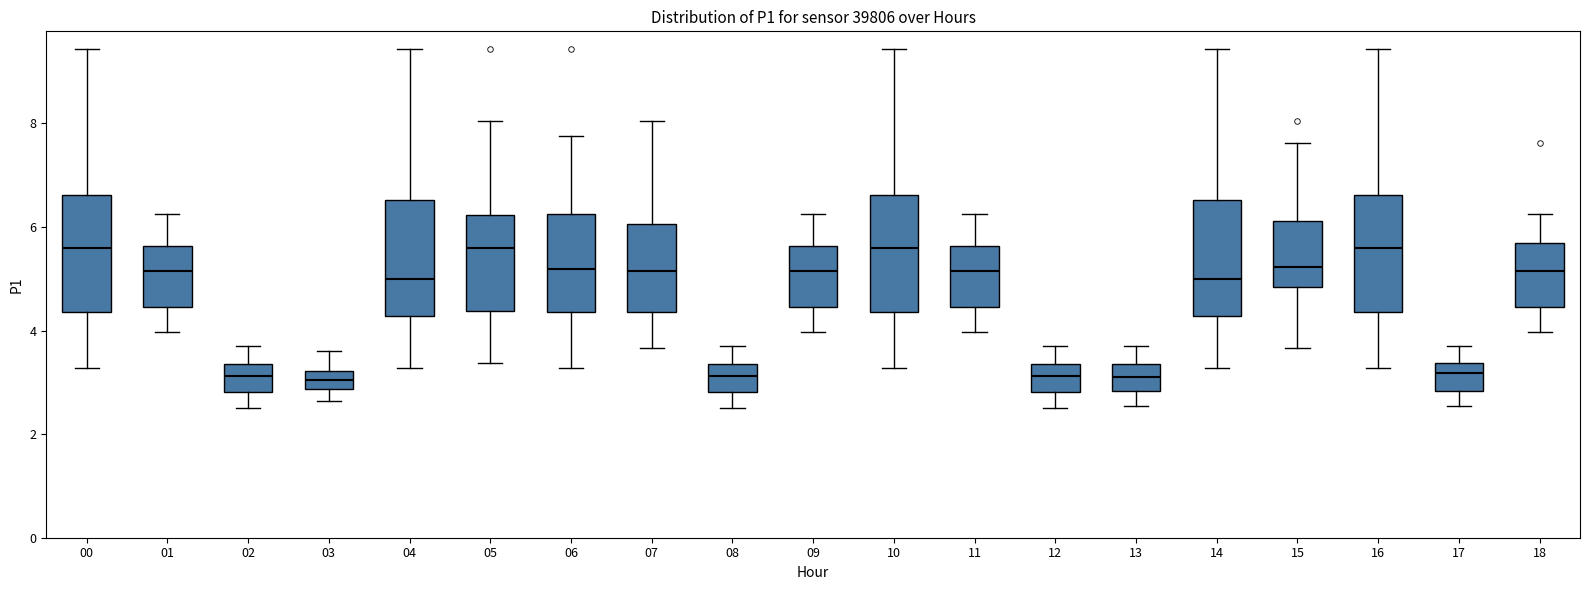

Reading left to right, read every box against the y-axis: the position of its median line, the range the box covers, and the ends of its whiskers. The values are not printed on the chart, so give them approximately, as read against the axis.

00: median 5.6, box 4.4 to 6.6, whiskers 3.2 to 9.4
01: median 5.2, box 4.4 to 5.6, whiskers 4.0 to 6.2
02: median 3.2, box 2.8 to 3.4, whiskers 2.6 to 3.8
03: median 3.0, box 2.8 to 3.2, whiskers 2.6 to 3.6
04: median 5.0, box 4.2 to 6.6, whiskers 3.2 to 9.4
05: median 5.6, box 4.4 to 6.2, whiskers 3.4 to 8.0
06: median 5.2, box 4.4 to 6.2, whiskers 3.2 to 7.8
07: median 5.2, box 4.4 to 6.0, whiskers 3.6 to 8.0
08: median 3.2, box 2.8 to 3.4, whiskers 2.6 to 3.8
09: median 5.2, box 4.4 to 5.6, whiskers 4.0 to 6.2
10: median 5.6, box 4.4 to 6.6, whiskers 3.2 to 9.4
11: median 5.2, box 4.4 to 5.6, whiskers 4.0 to 6.2
12: median 3.2, box 2.8 to 3.4, whiskers 2.6 to 3.8
13: median 3.2, box 2.8 to 3.4, whiskers 2.6 to 3.8
14: median 5.0, box 4.2 to 6.6, whiskers 3.2 to 9.4
15: median 5.2, box 4.8 to 6.2, whiskers 3.6 to 7.6
16: median 5.6, box 4.4 to 6.6, whiskers 3.2 to 9.4
17: median 3.2, box 2.8 to 3.4, whiskers 2.6 to 3.8
18: median 5.2, box 4.4 to 5.6, whiskers 4.0 to 6.2